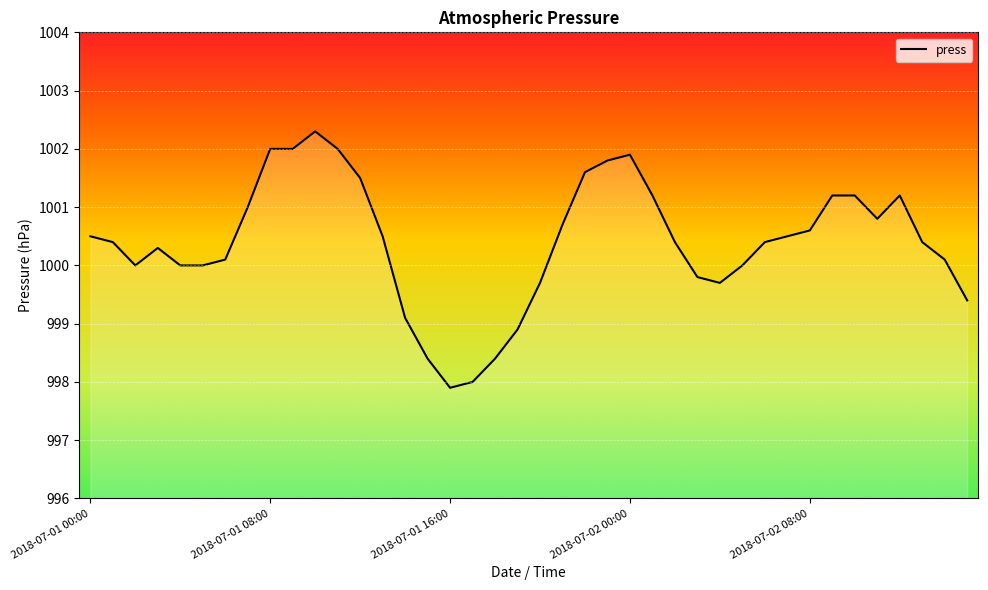

What is the difference between the maximum and minimum values?

4.4